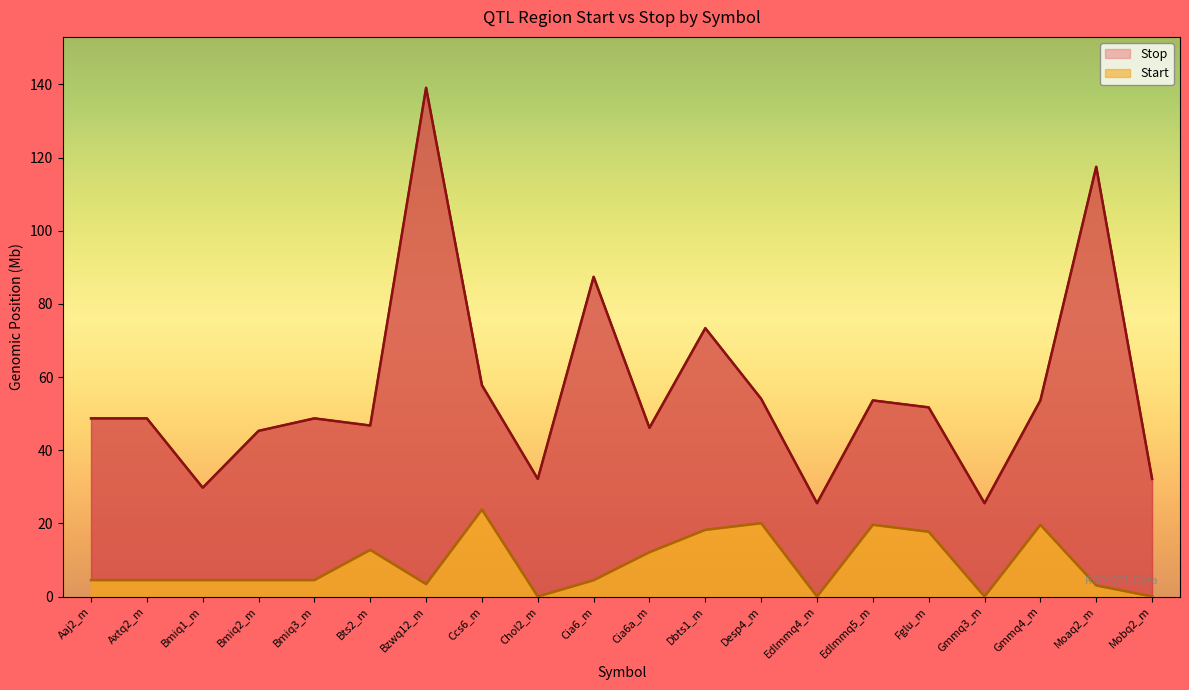

True or false: Stop has a value of 25.5 at Gmmq3_m.

True